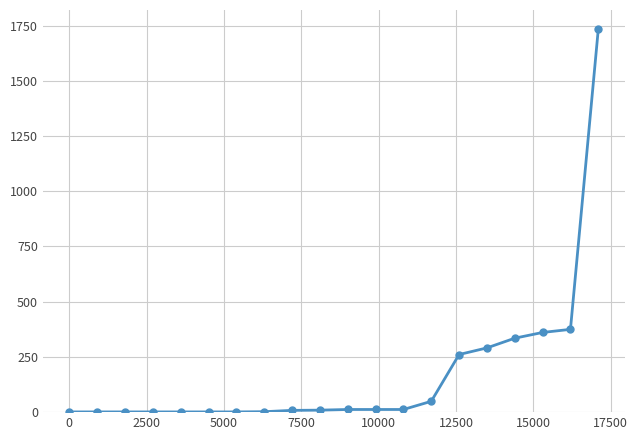

What is the maximum value shown in the chart?

1734